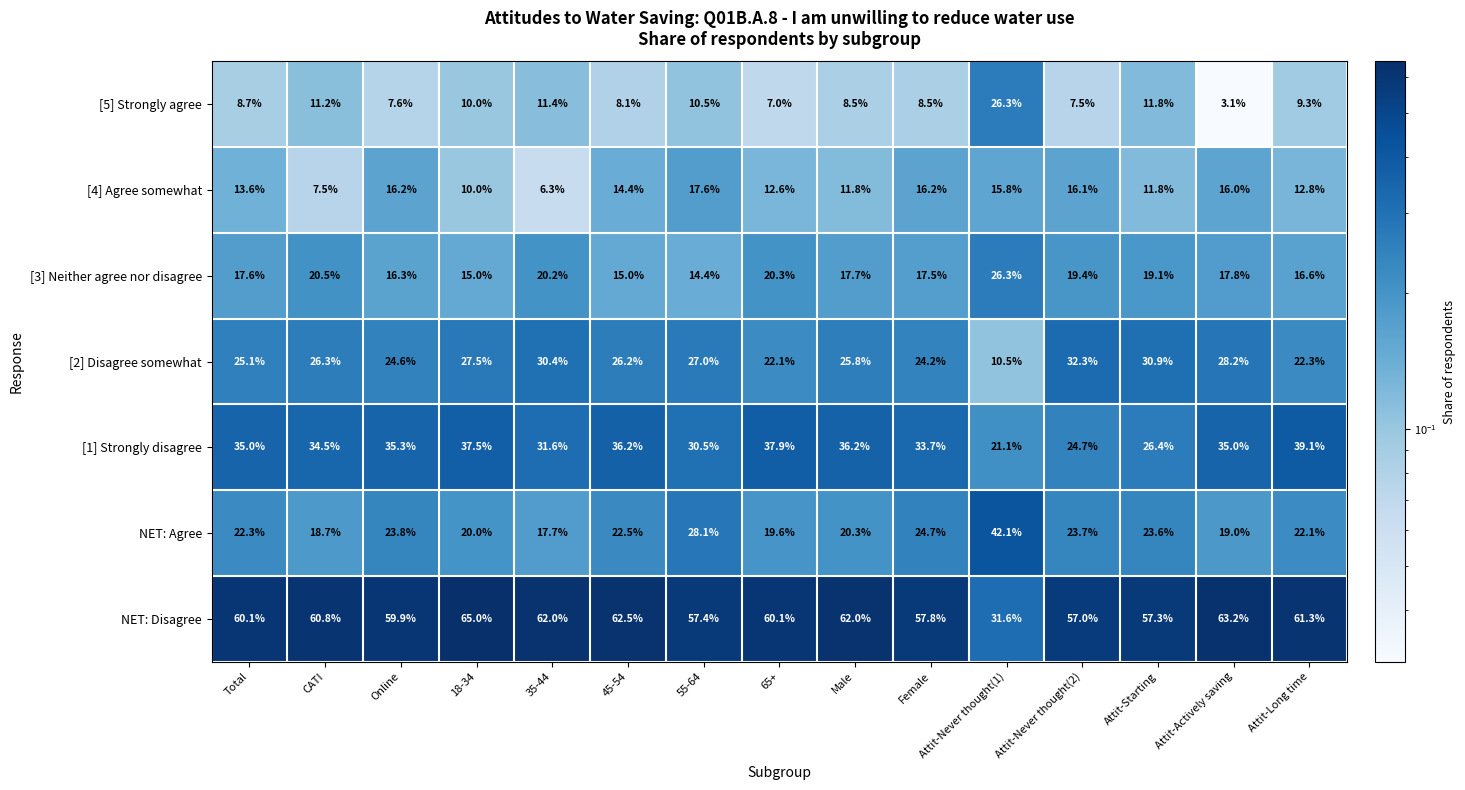

What is the lowest value of the [4] Agree somewhat series?

6.3